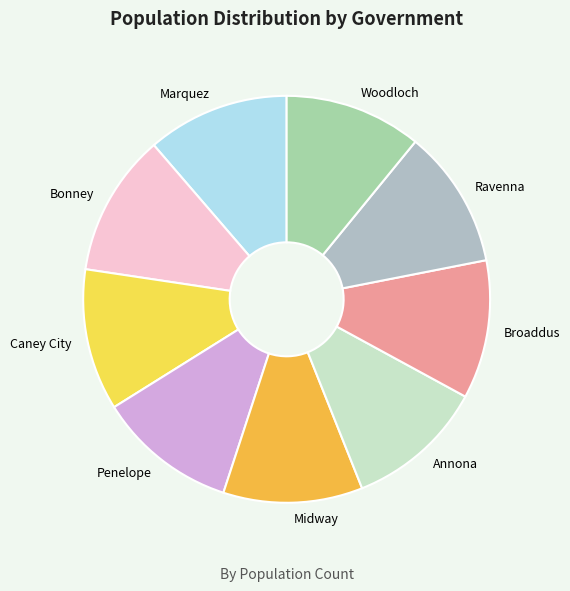

Approximately how many times larger is the value at Broaddus compared to Marquez?

1.0